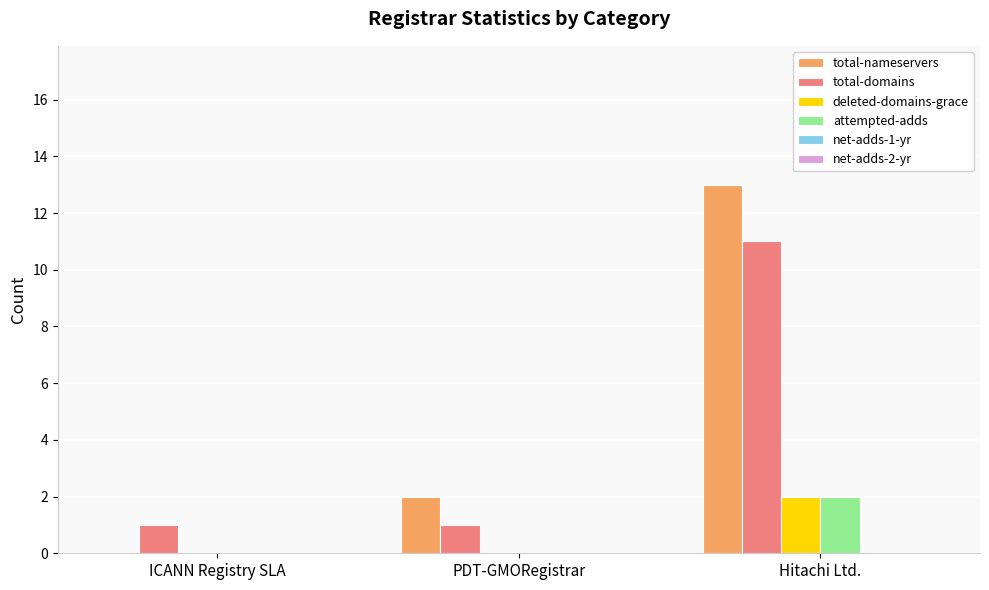

Reading left to right, what are all the values shown in this chart?

total-nameservers: ICANN Registry SLA=0	PDT-GMORegistrar=2	Hitachi Ltd.=13
total-domains: ICANN Registry SLA=1	PDT-GMORegistrar=1	Hitachi Ltd.=11
deleted-domains-grace: ICANN Registry SLA=0	PDT-GMORegistrar=0	Hitachi Ltd.=2
attempted-adds: ICANN Registry SLA=0	PDT-GMORegistrar=0	Hitachi Ltd.=2